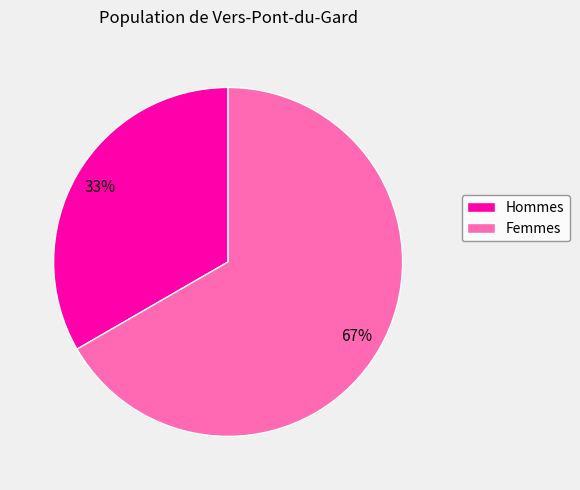

To the nearest percent, what is the average slice percentage?

50%